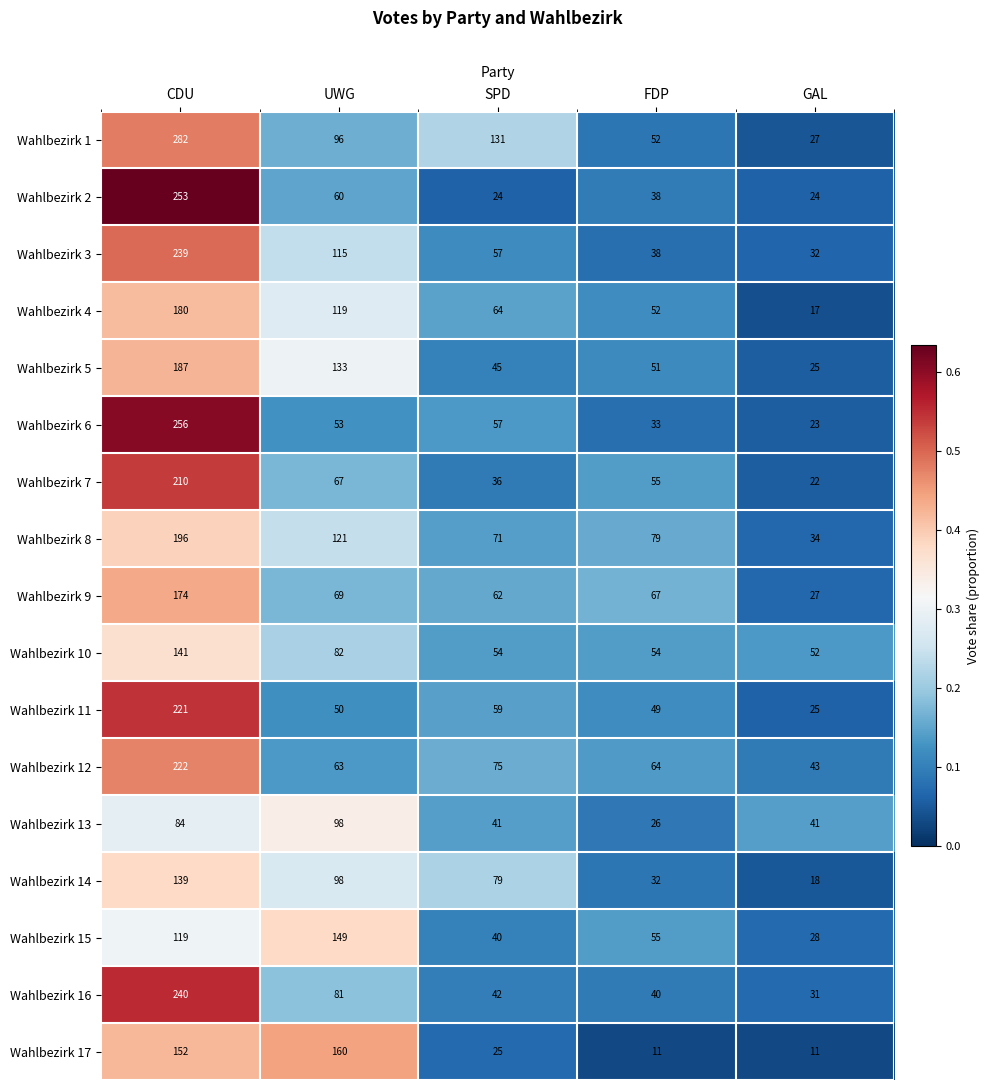

Which label corresponds to the largest value in the chart?

CDU